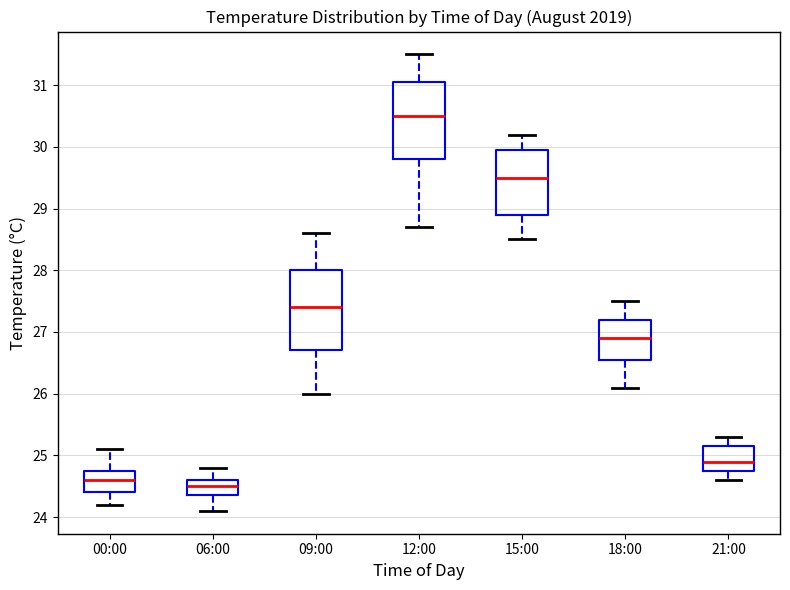

Where is the lower edge of the box for 15:00 on the y-axis? The values are not printed on the chart, so give them approximately, as read against the axis.

28.9